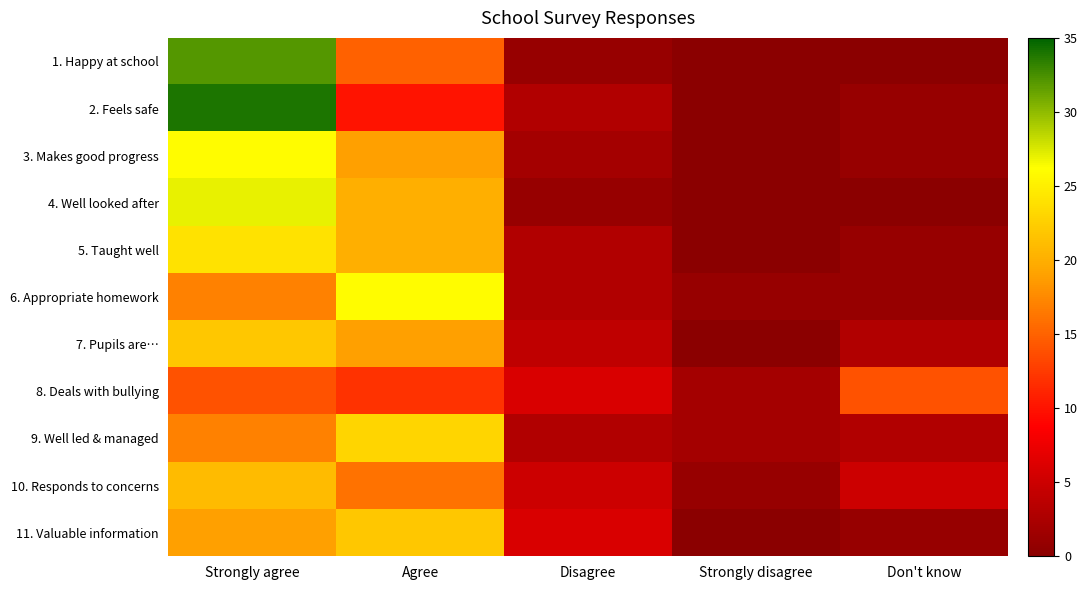

How many distinct data groups are displayed?

11